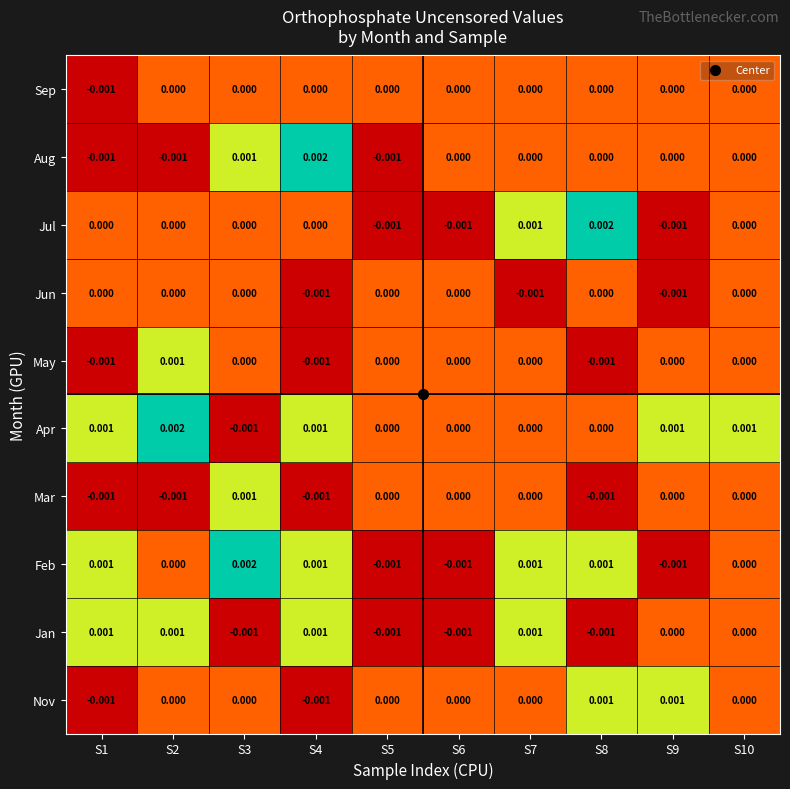

Between S3 and S6, which series saw the biggest shift?

Feb